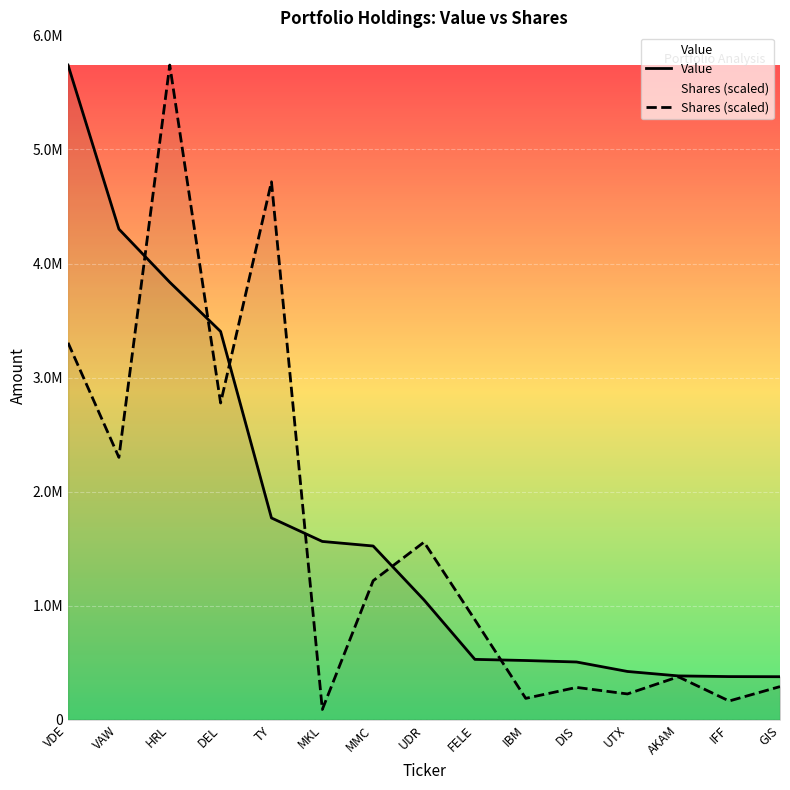

Which label corresponds to the largest value in the chart?

VDE